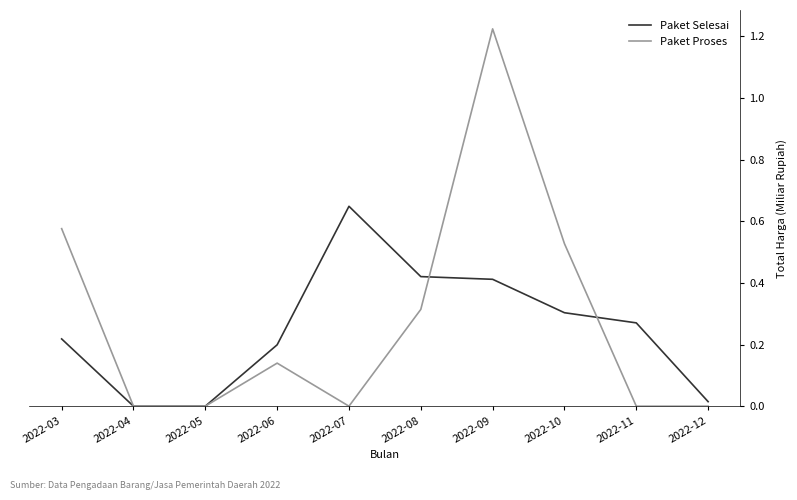

Is it true that Paket Proses equals 0.6 at 2022-07?

False